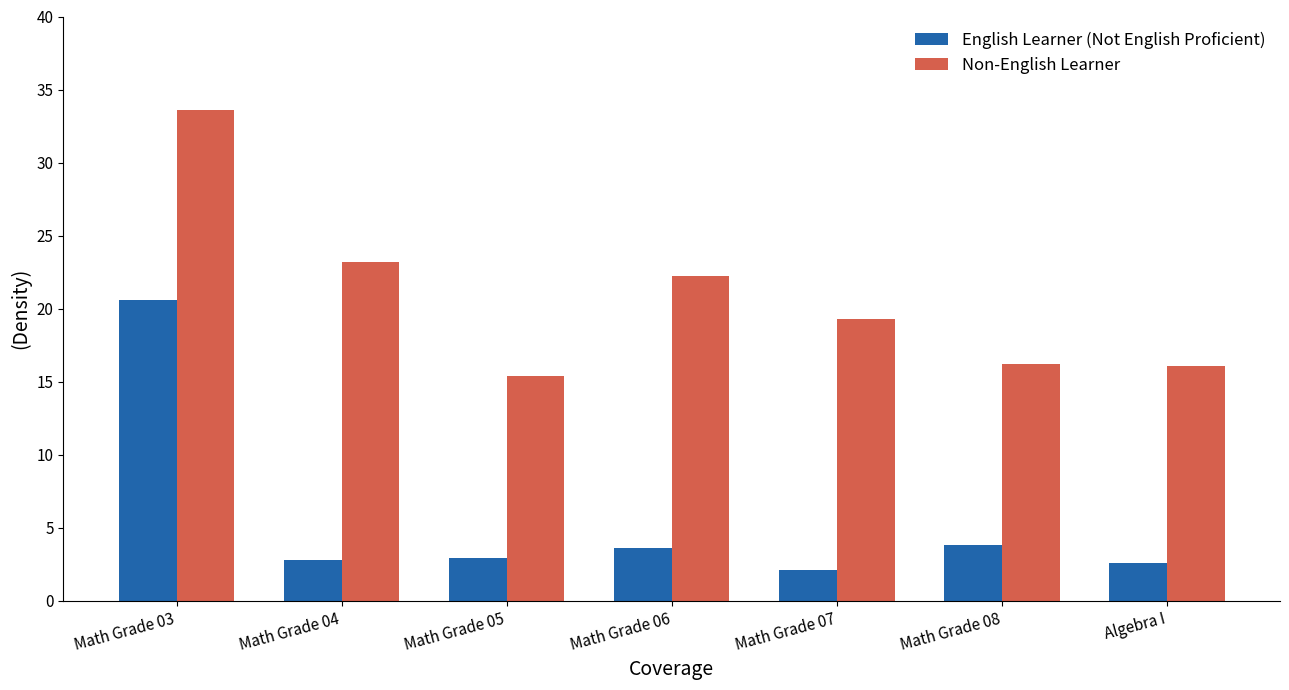

What is the difference between the maximum and minimum values in the English Learner (Not English Proficient) series?

18.5